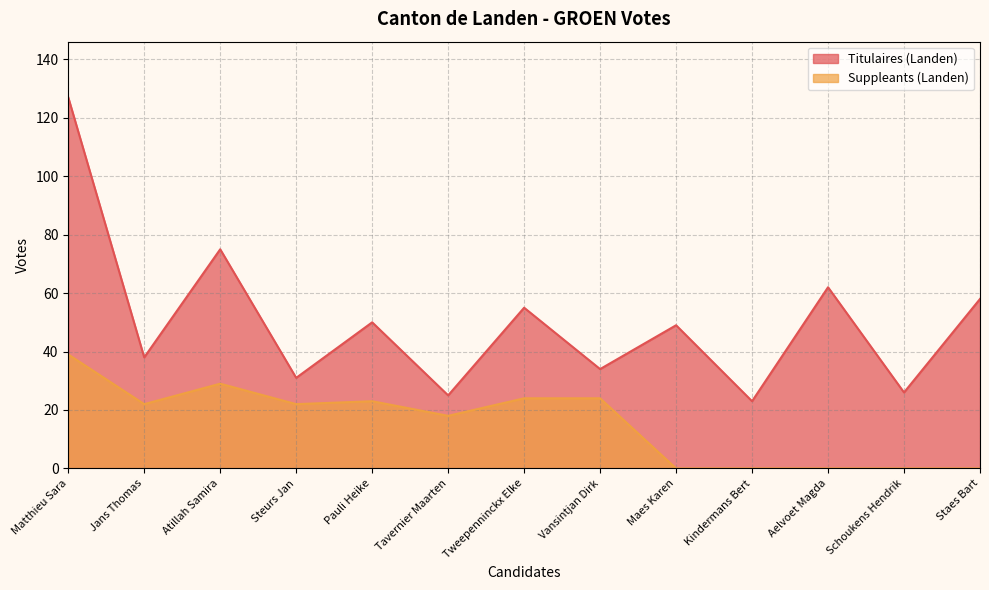

What is the label of the 8th point from the left?

Vansintjan Dirk